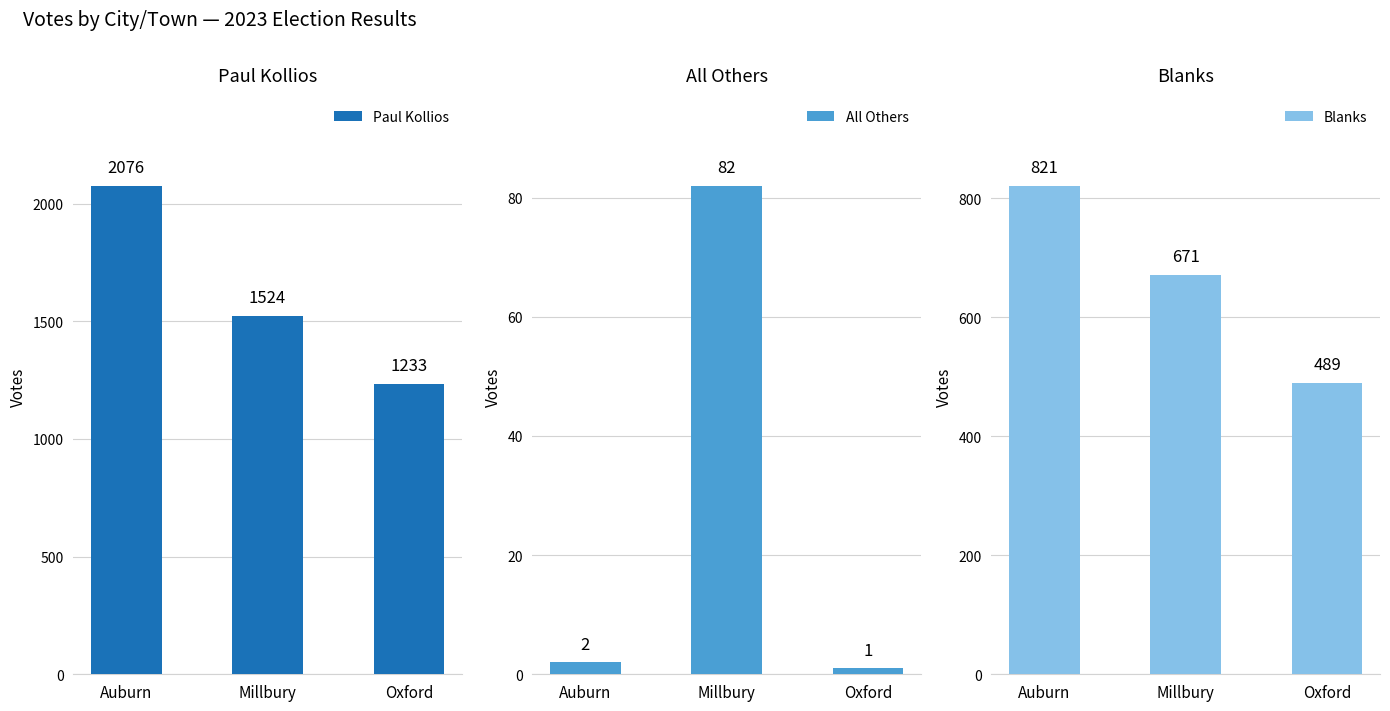

What is the maximum value for Paul Kollios?

2076